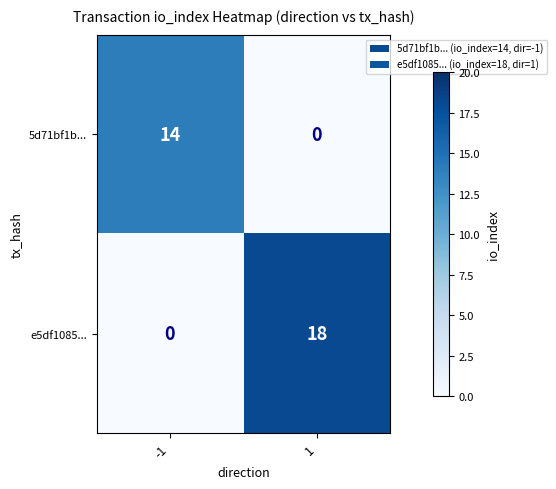

Which series has the widest spread of values?

e5df1085...